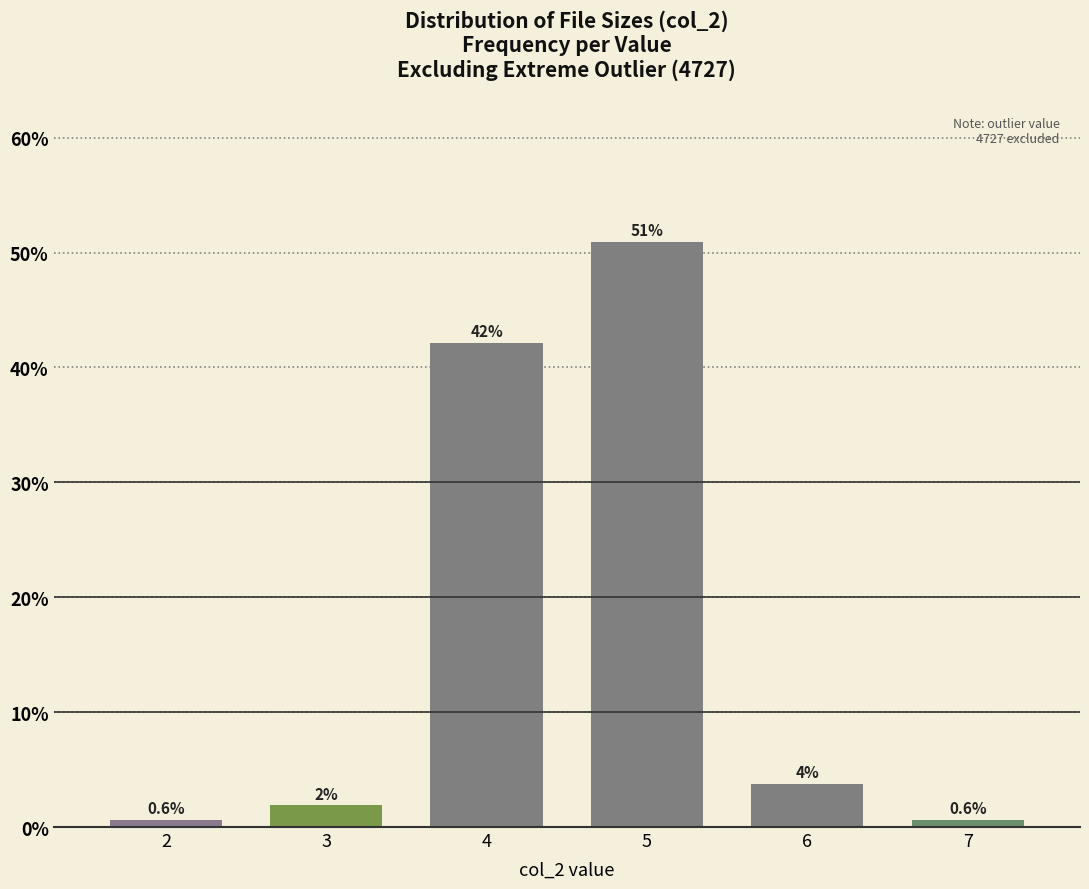

At which label does the data first exceed 3?

4